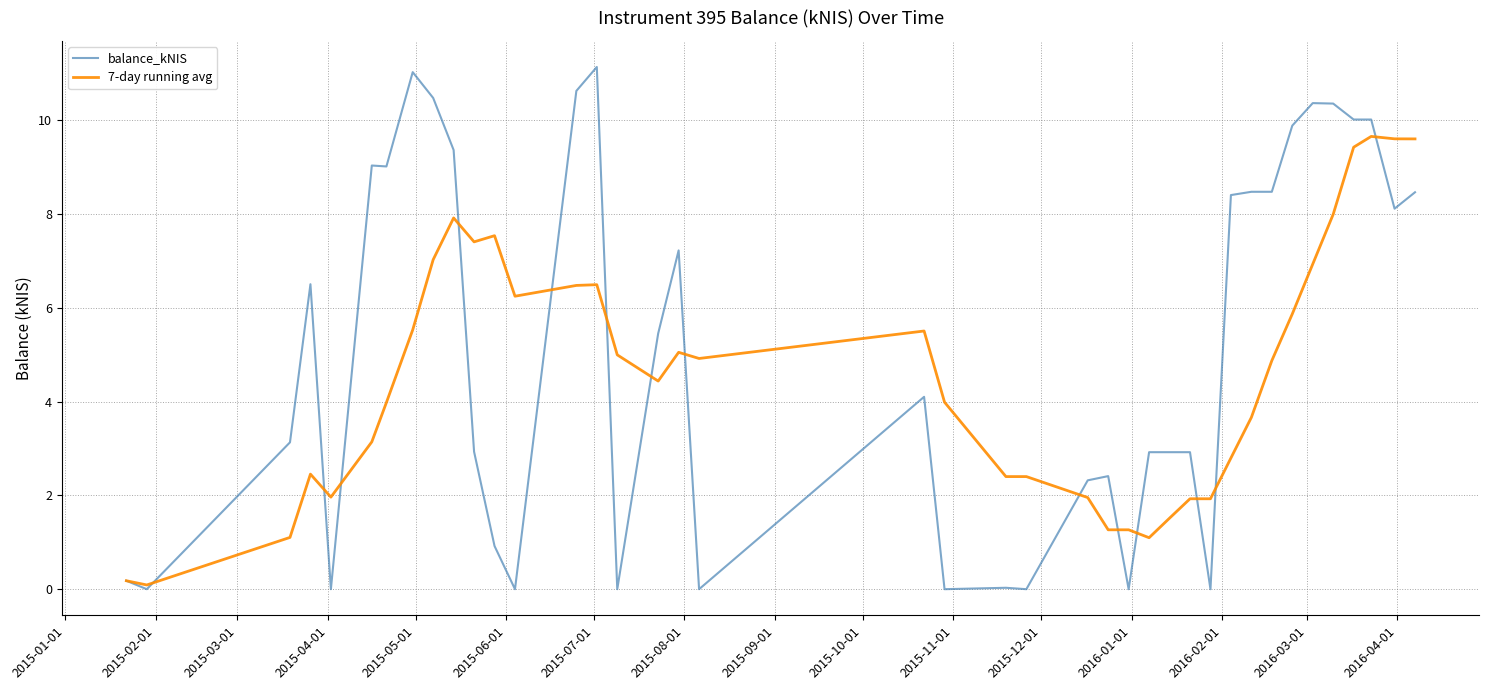

Which series has the largest range (max minus min)?

balance_kNIS